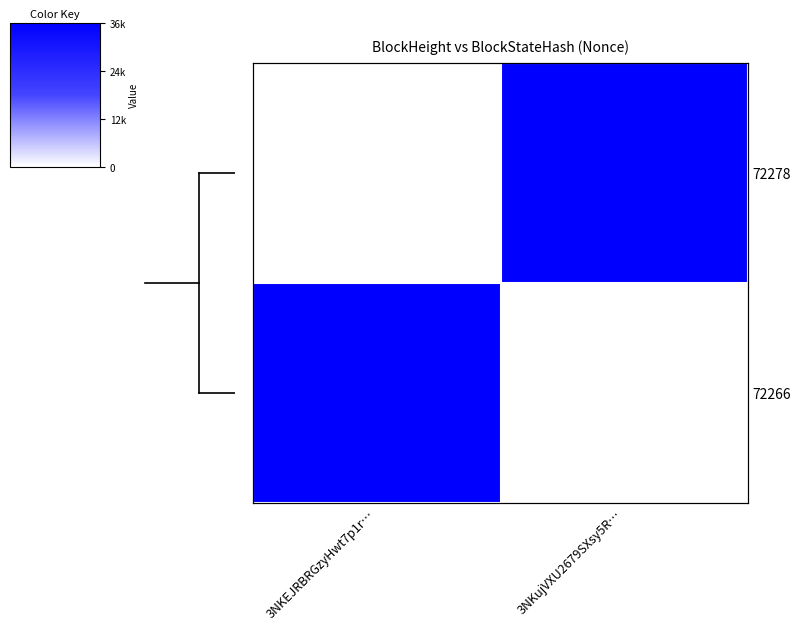

How many values in the 72278 series are below 36046?

1